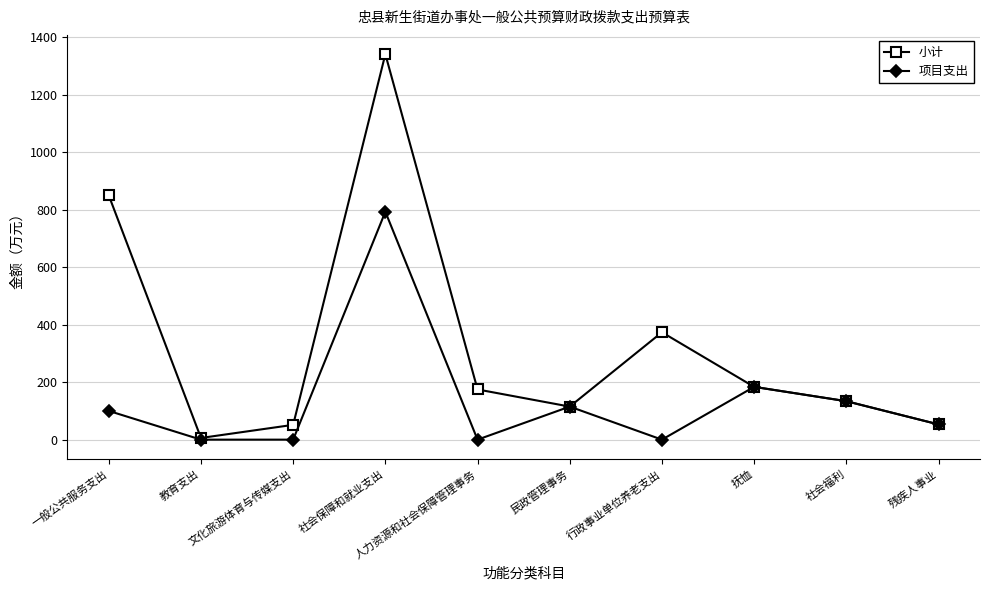

Which category has the highest value in the 项目支出 series?

社会保障和就业支出